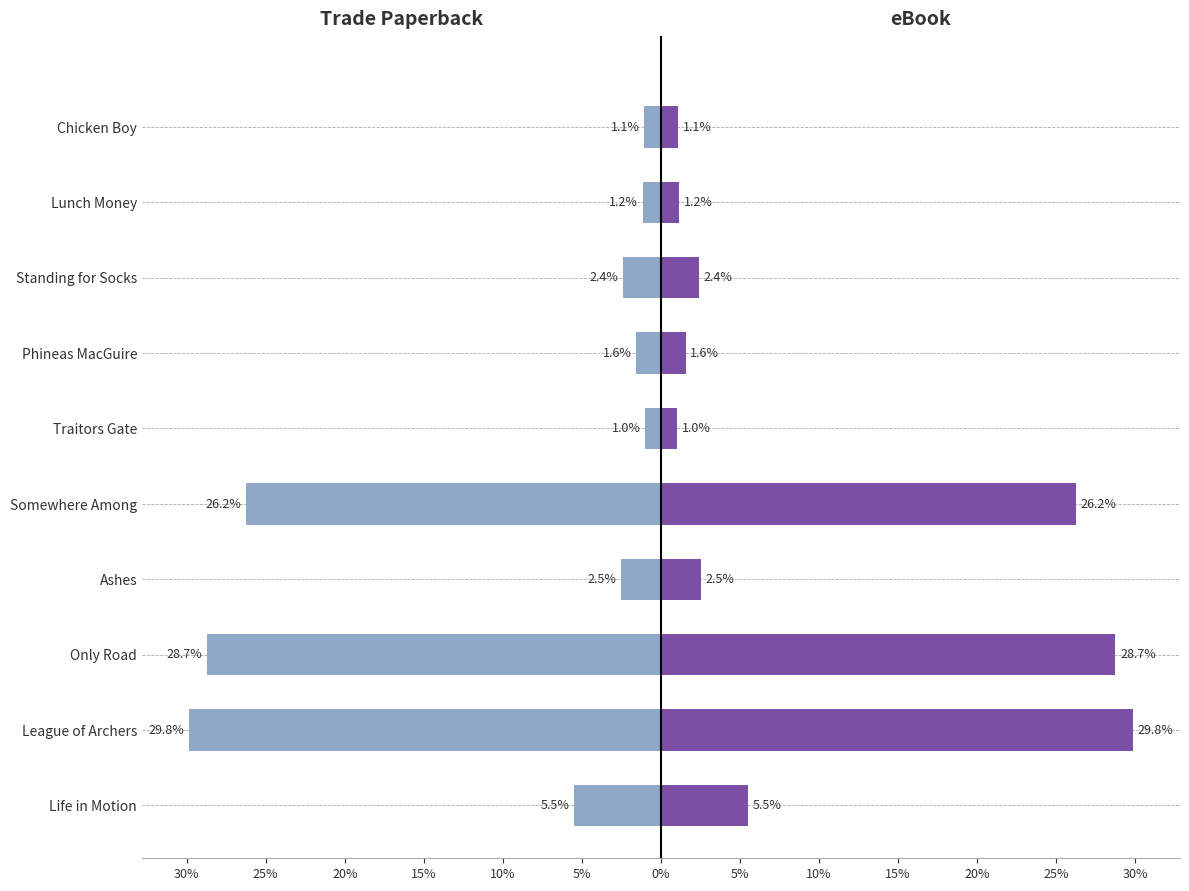

Is the value of eBook at Only Road greater than the value of Trade Paperback at Standing for Socks?

Yes